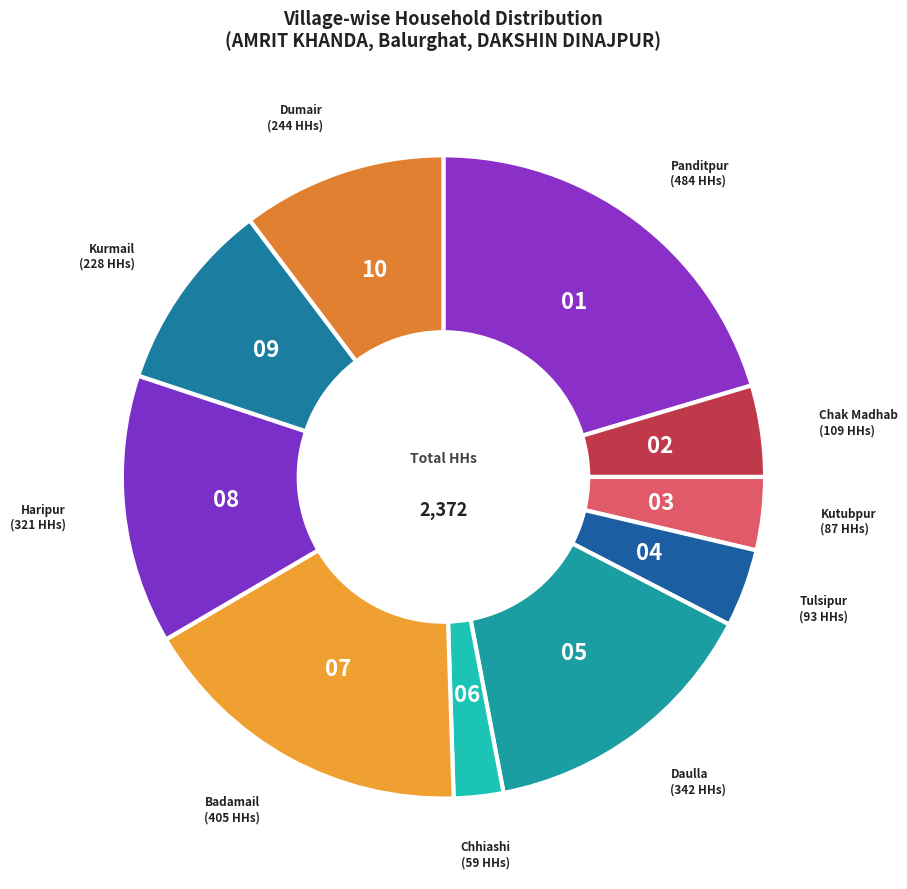

Count the number of slices in the pie.

10